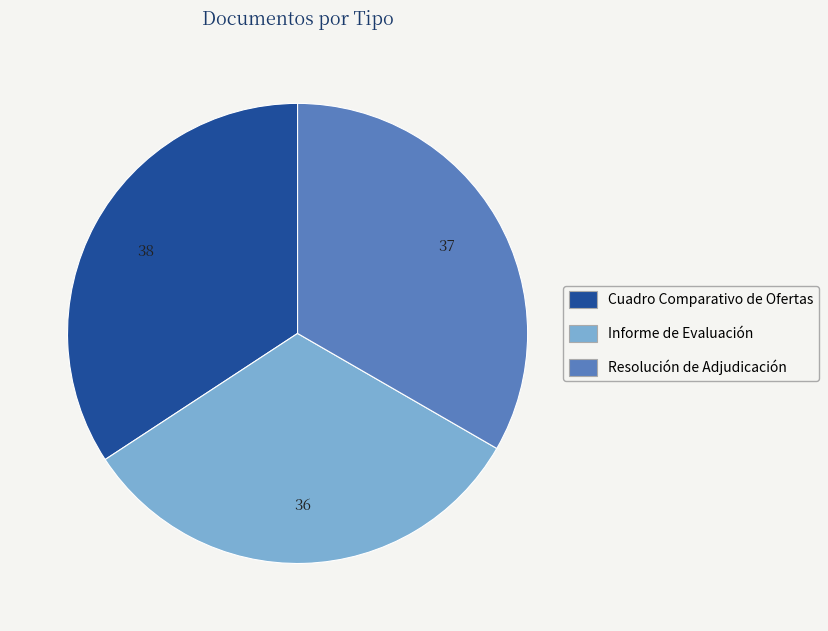

Is the sum of Resolución de Adjudicación and Cuadro Comparativo de Ofertas greater than half?

Yes